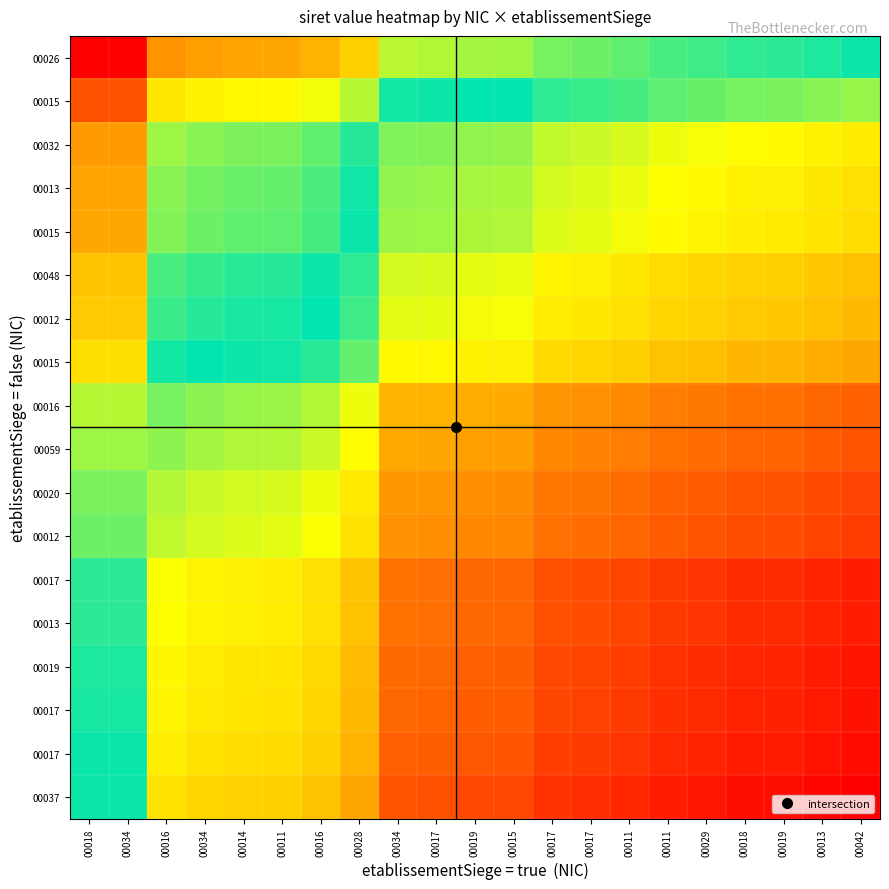

At which category does the chart reach its minimum across all series?

00018